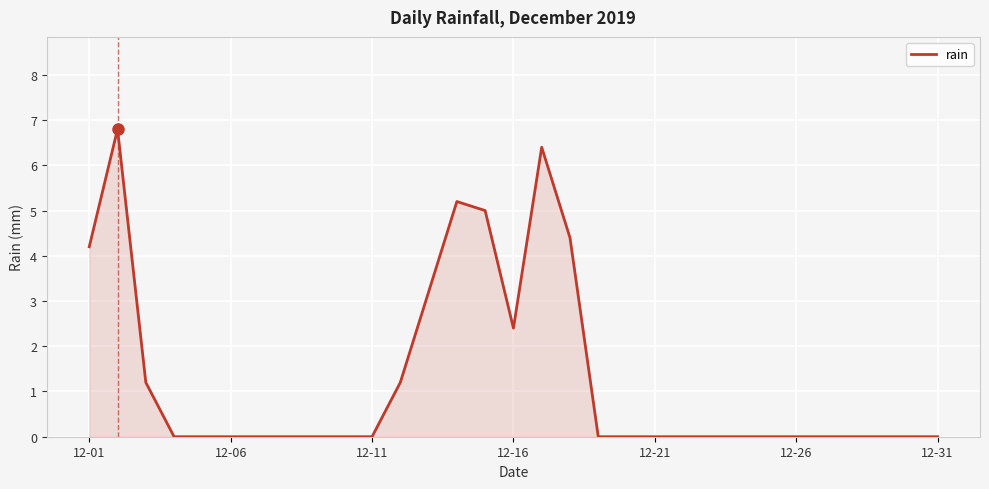

What is the difference between the maximum and minimum values?

6.8